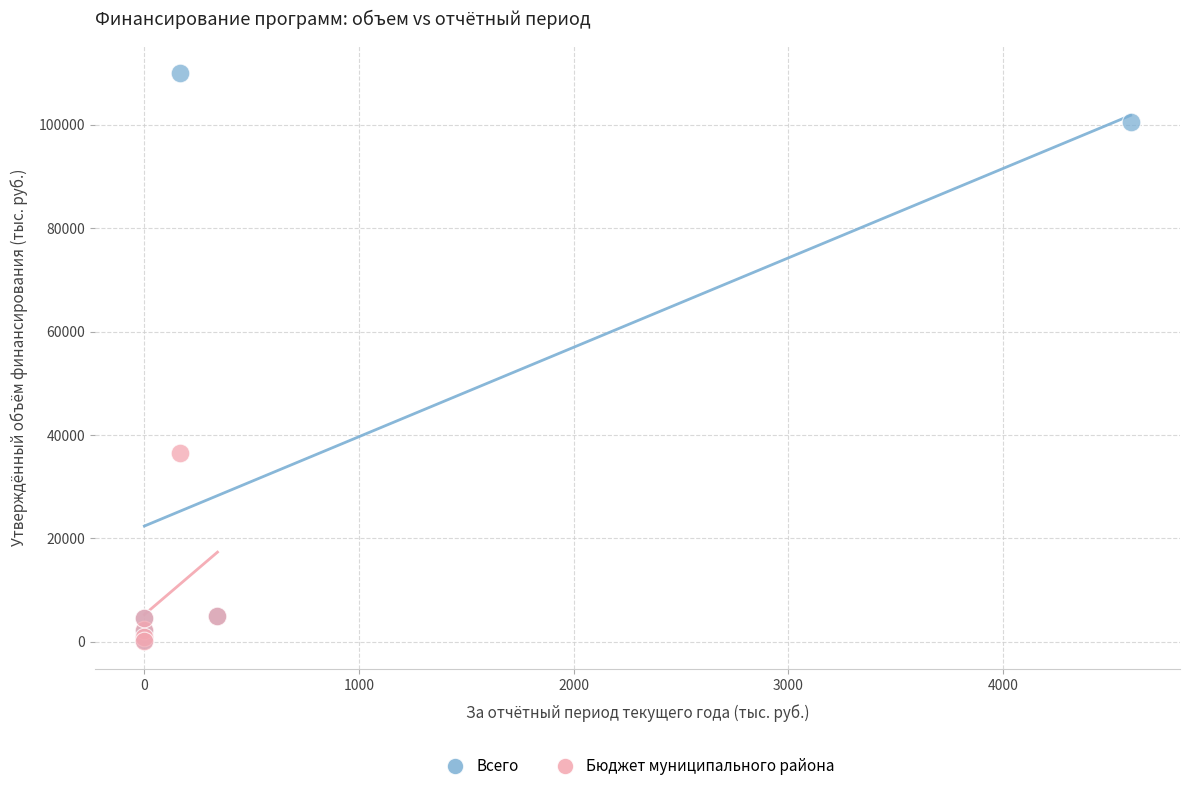

Which series has the widest spread of Y values?

Всего